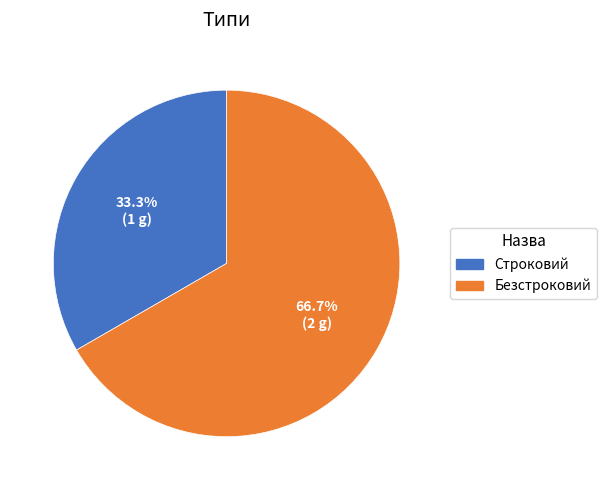

Rank the categories by value from highest to lowest.

Безстроковий, Строковий